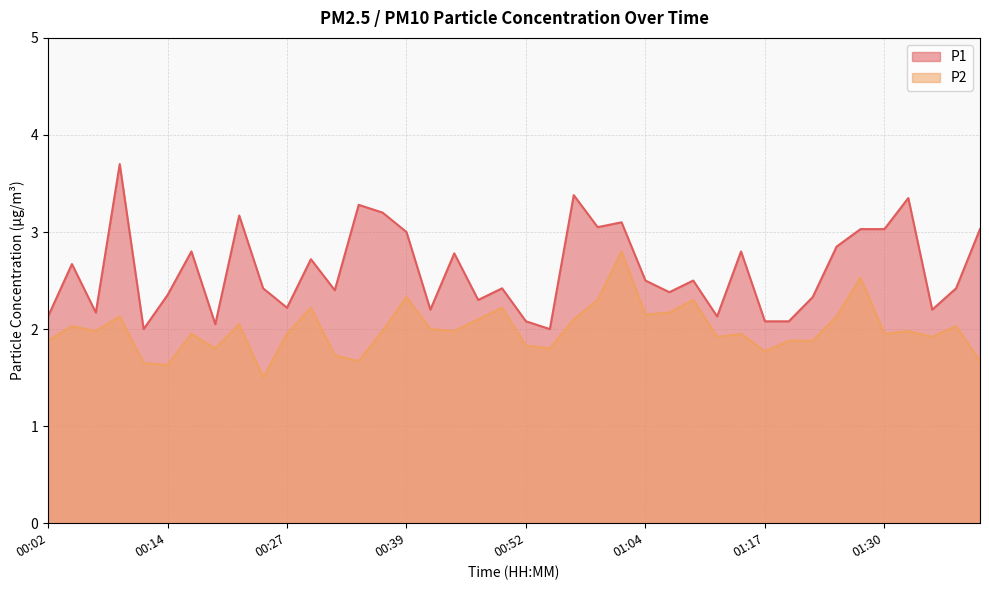

Which category has the highest value in the P1 series?

00:09